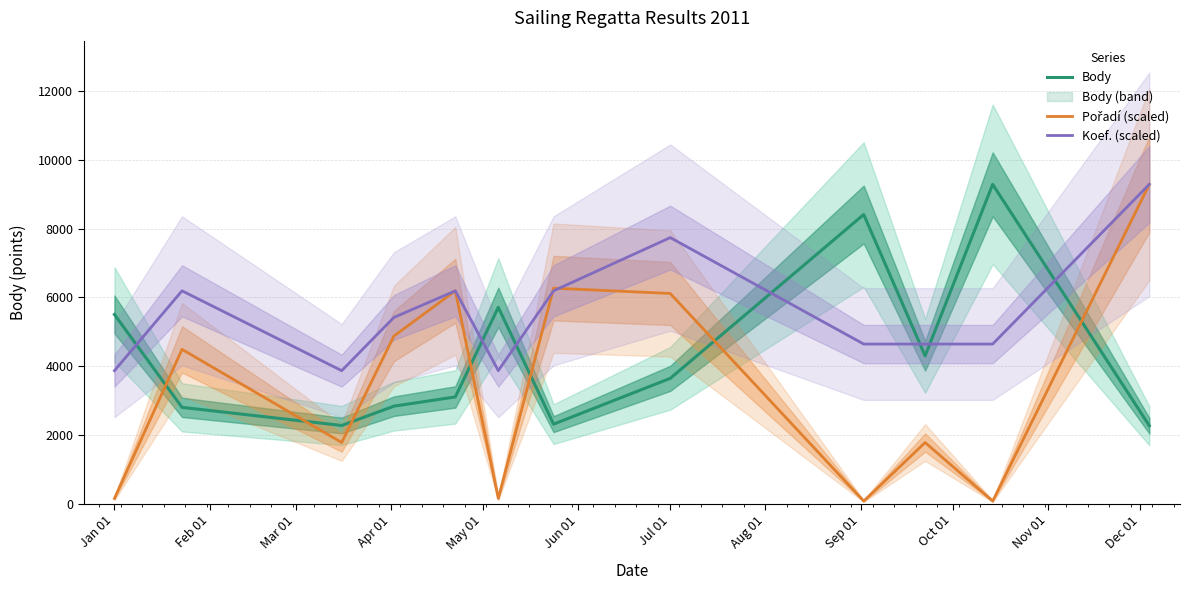

The value of Body at Jul 01 is 1860.3. True or false?

False